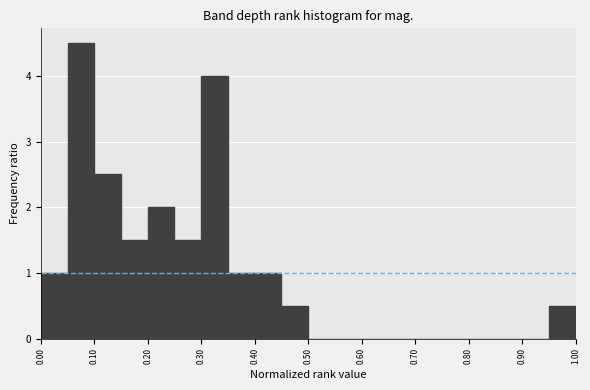

How tall is the bar that spans 0.00 to 0.05 on the x-axis? The values are not printed on the chart, so give them approximately, as read against the axis.

1.0